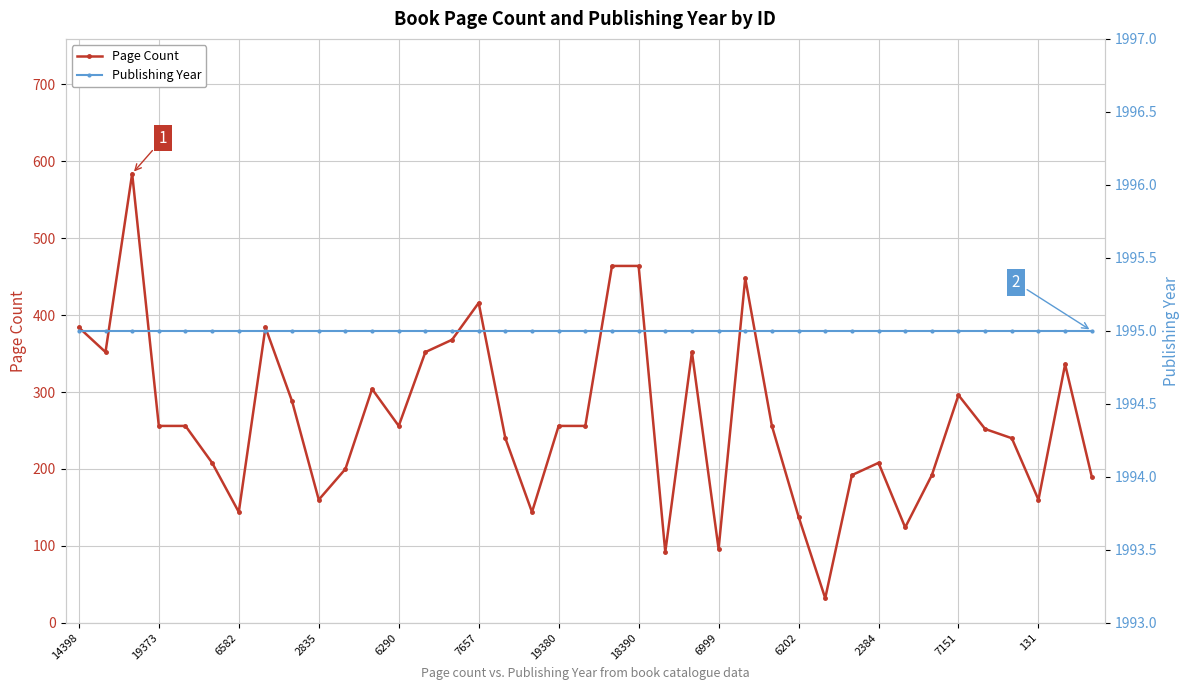

True or false: Publishing Year has more than 0 interior local peaks.

False